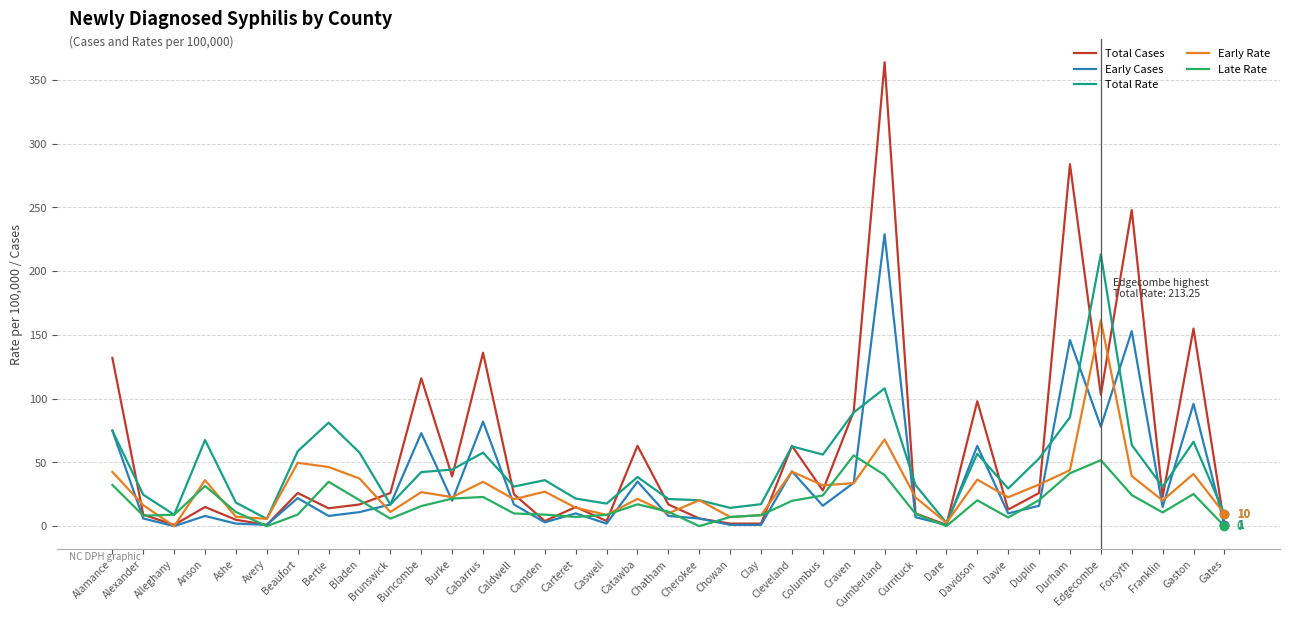

How many distinct data groups are displayed?

5